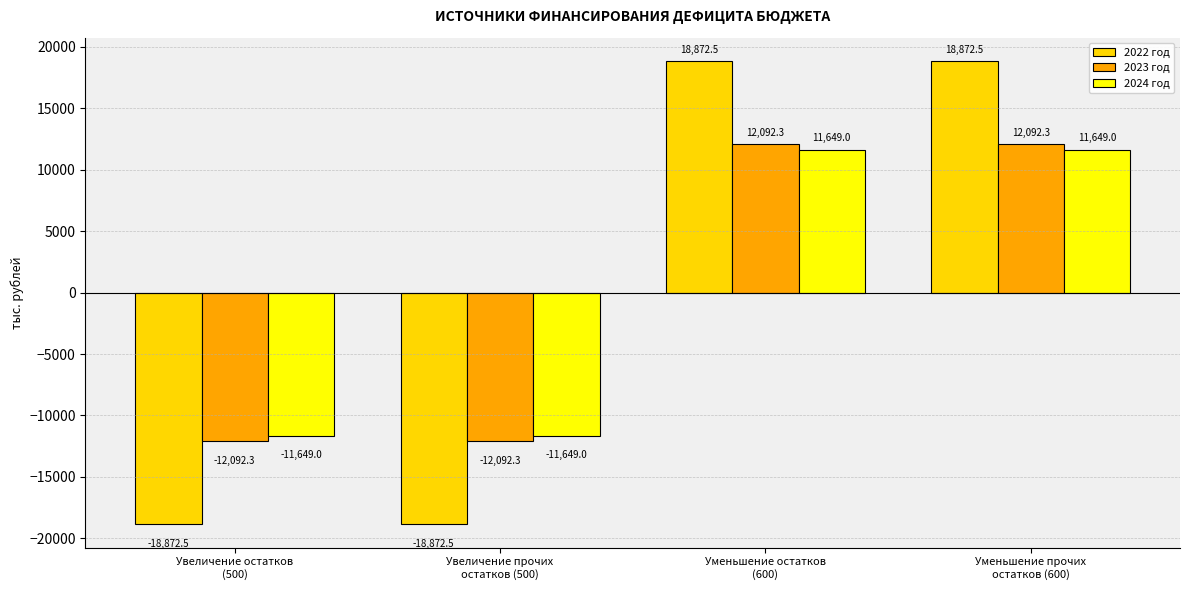

How many bars are there in each group?

3